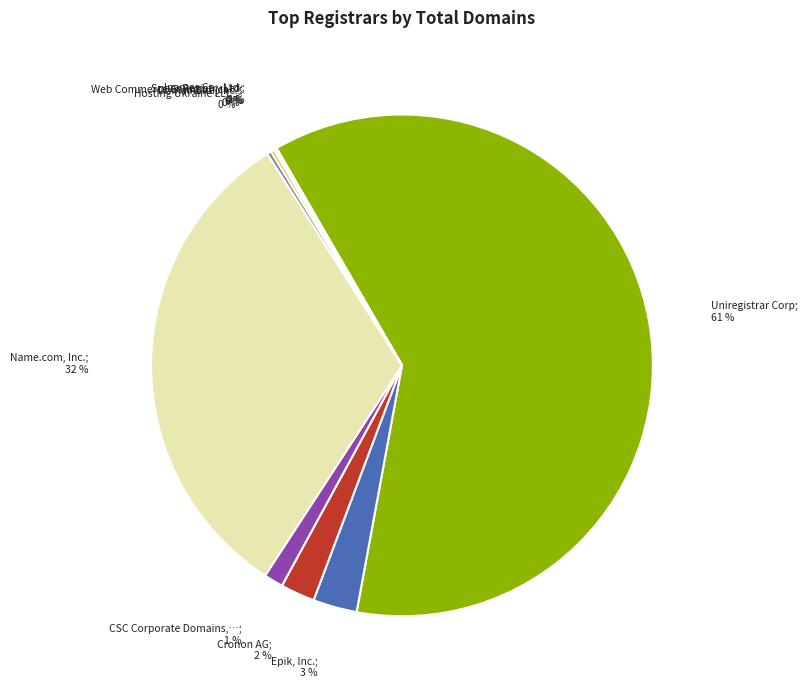

Does any single category account for the majority?

Yes